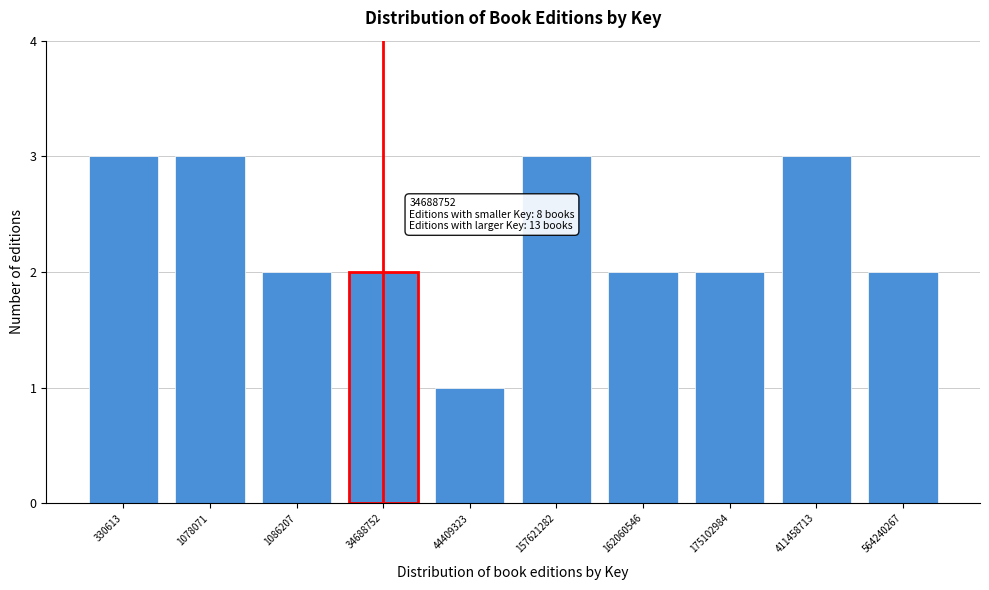

Reading left to right, extract all data points from this chart.

330613=3	1078071=3	1086207=2	34688752=2	44409323=1	157621282=3	162060546=2	175102984=2	411458713=3	564240267=2